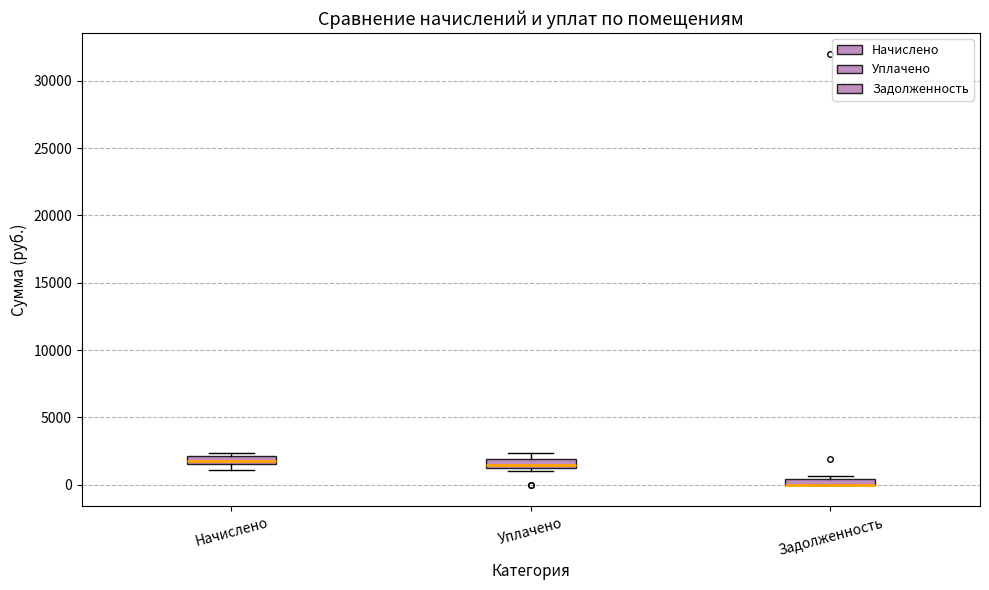

Where is the upper edge of the box for Уплачено on the y-axis? The values are not printed on the chart, so give them approximately, as read against the axis.

2000